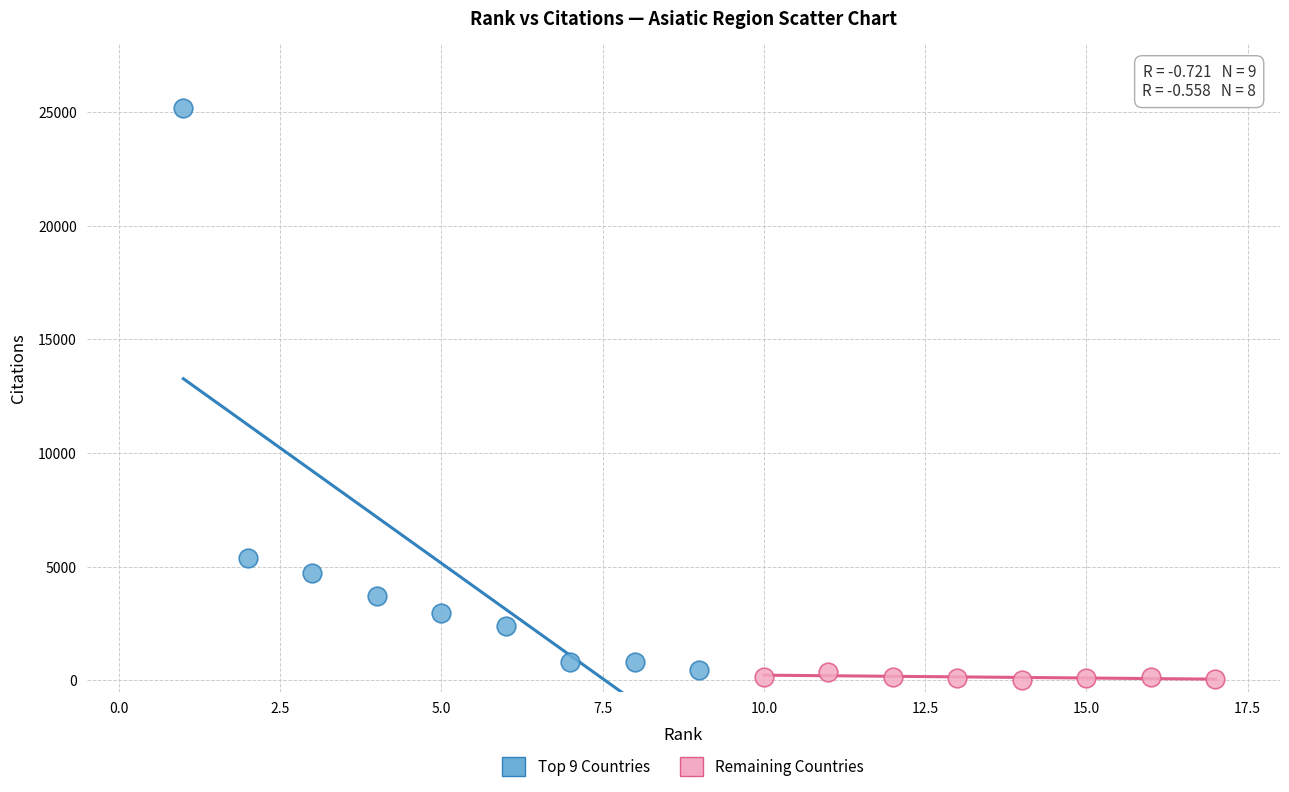

Which series has the largest Y range (max minus min)?

Top 9 Countries